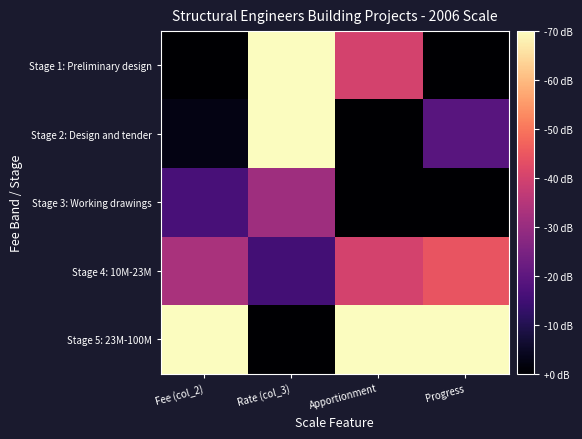

At how many categories does at least one series exceed 0?

4